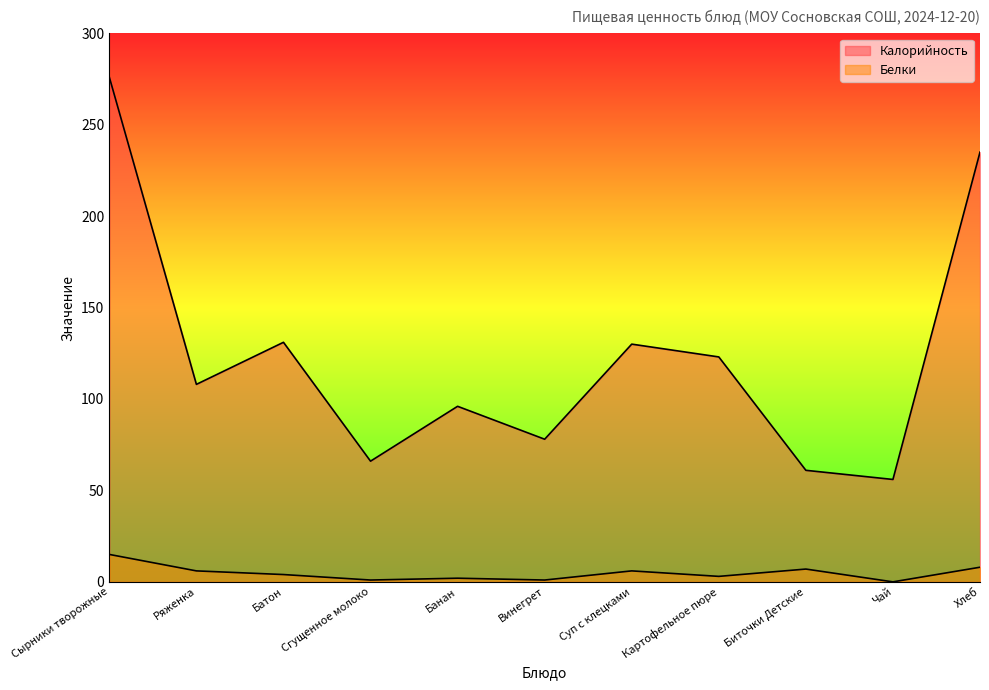

What is the value of the Белки point at the 6th from the left?

1